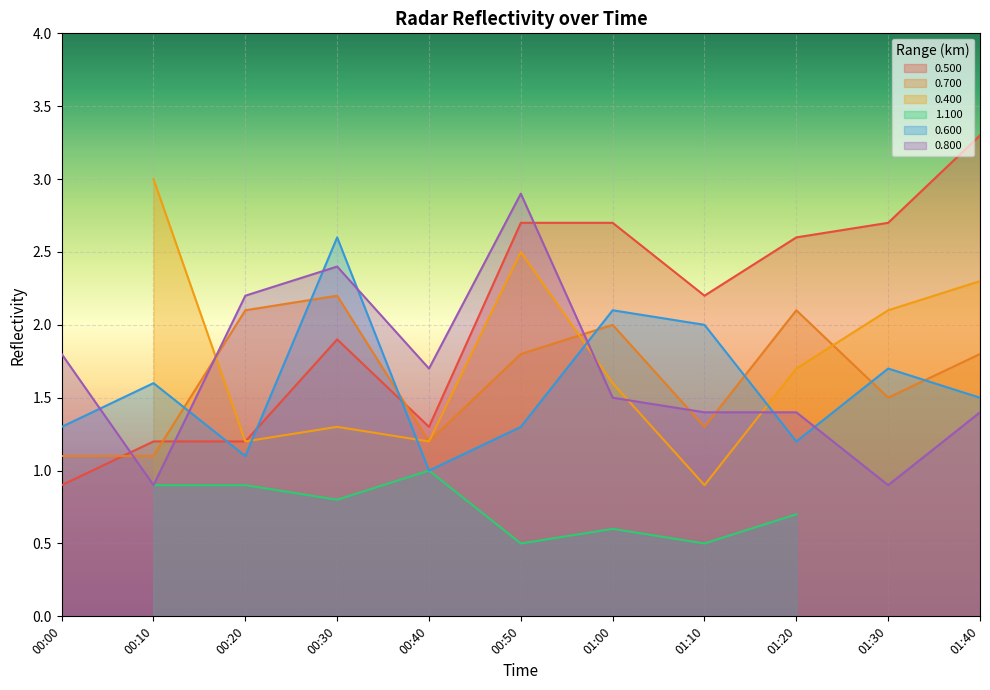

Where is the first local minimum for 0.700?

00:40